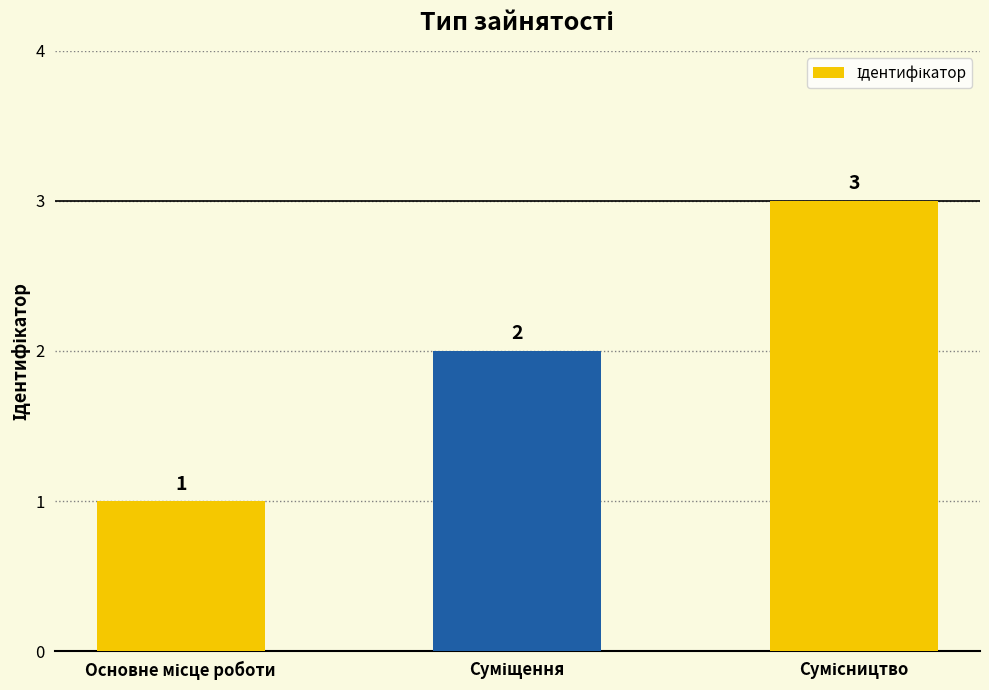

What is the greatest value displayed?

3